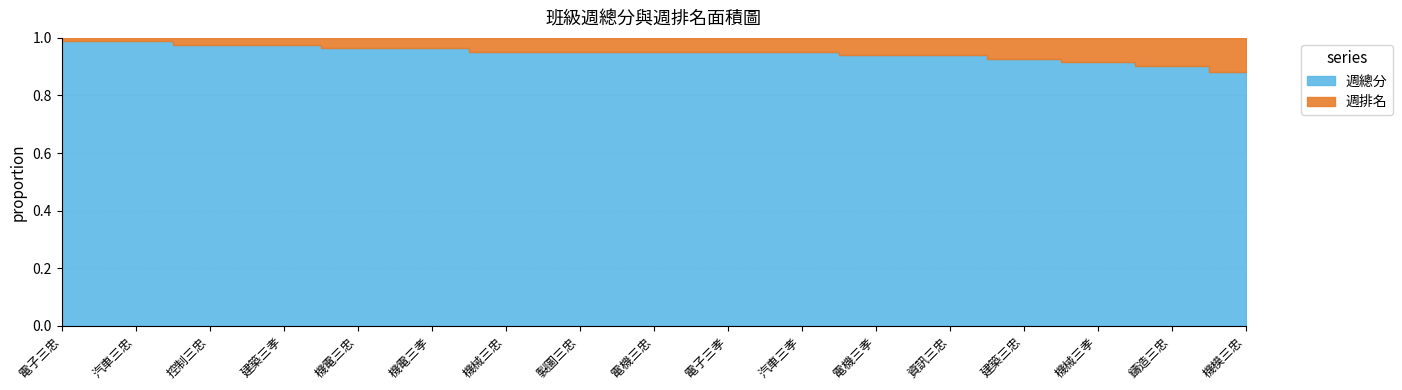

Does the chart have visible grid lines?

Yes